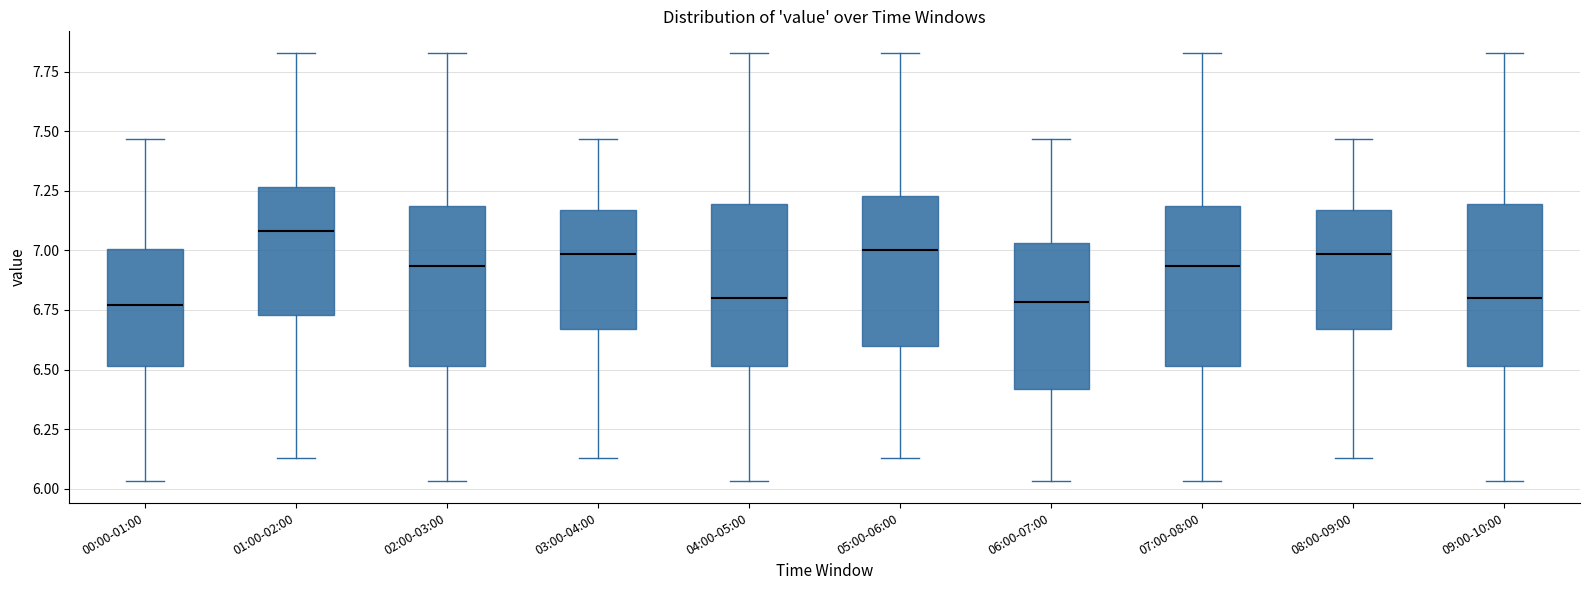

Reading left to right, read every box against the y-axis: the position of its median line, the range the box covers, and the ends of its whiskers. The values are not printed on the chart, so give them approximately, as read against the axis.

00:00-01:00: median 6.75, box 6.50 to 7.00, whiskers 6.05 to 7.45
01:00-02:00: median 7.10, box 6.75 to 7.25, whiskers 6.15 to 7.85
02:00-03:00: median 6.95, box 6.50 to 7.20, whiskers 6.05 to 7.85
03:00-04:00: median 7.00, box 6.65 to 7.15, whiskers 6.15 to 7.45
04:00-05:00: median 6.80, box 6.50 to 7.20, whiskers 6.05 to 7.85
05:00-06:00: median 7.00, box 6.60 to 7.25, whiskers 6.15 to 7.85
06:00-07:00: median 6.80, box 6.40 to 7.05, whiskers 6.05 to 7.45
07:00-08:00: median 6.95, box 6.50 to 7.20, whiskers 6.05 to 7.85
08:00-09:00: median 7.00, box 6.65 to 7.15, whiskers 6.15 to 7.45
09:00-10:00: median 6.80, box 6.50 to 7.20, whiskers 6.05 to 7.85